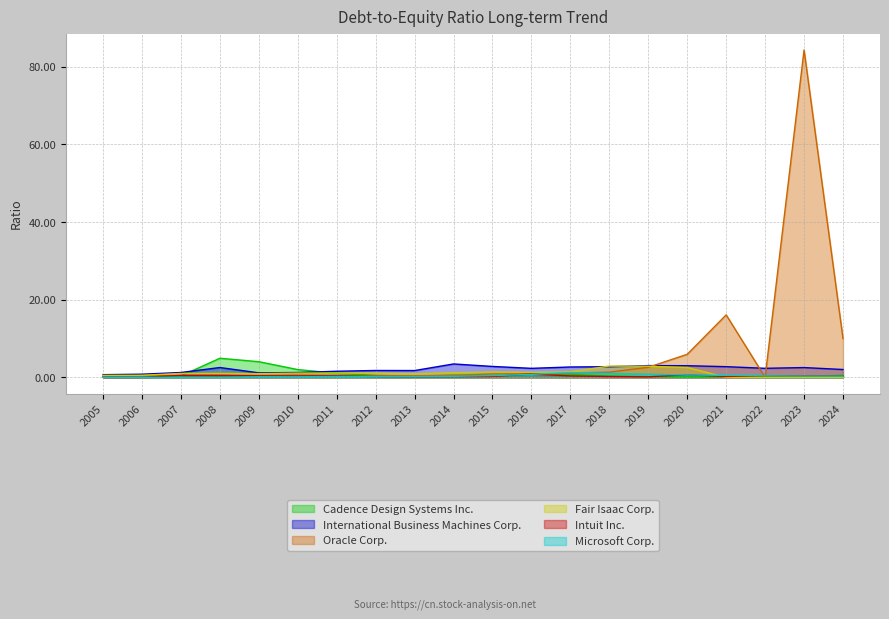

What is the difference between the maximum and minimum values in the International Business Machines Corp. series?

2.8